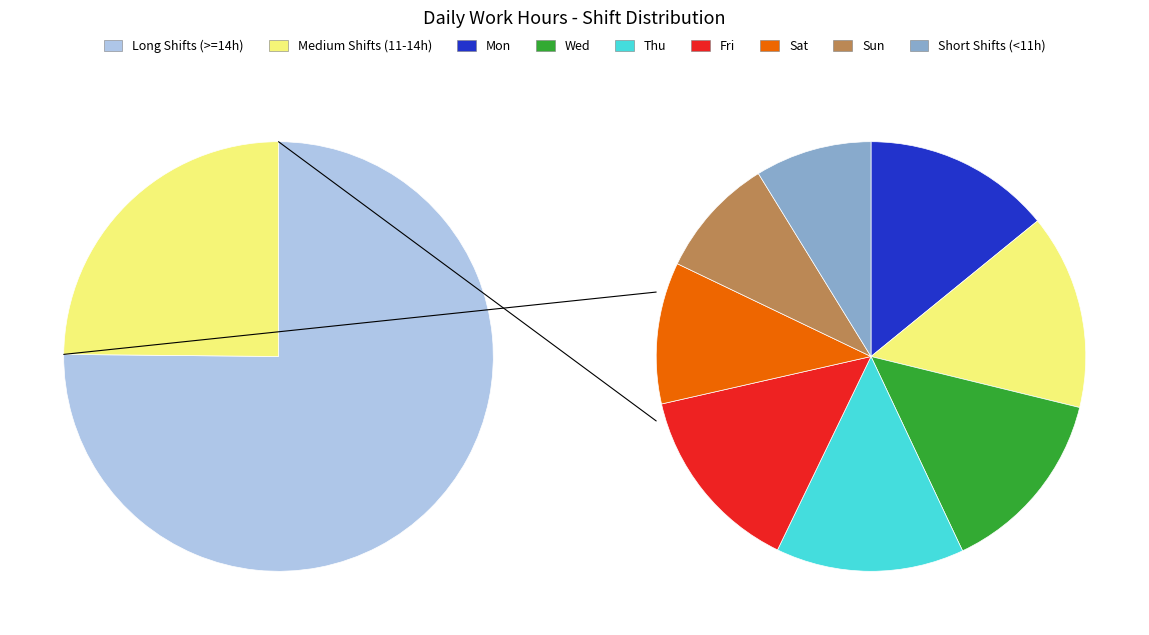

Which slice is the smallest?

6-Sun